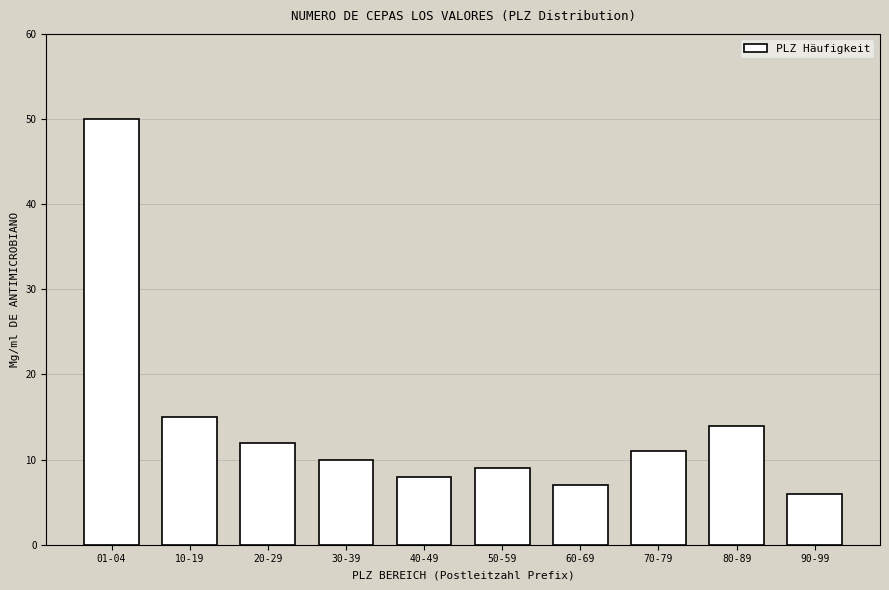

Reading left to right, transcribe all the data shown in this chart.

50	15	12	10	8	9	7	11	14	6